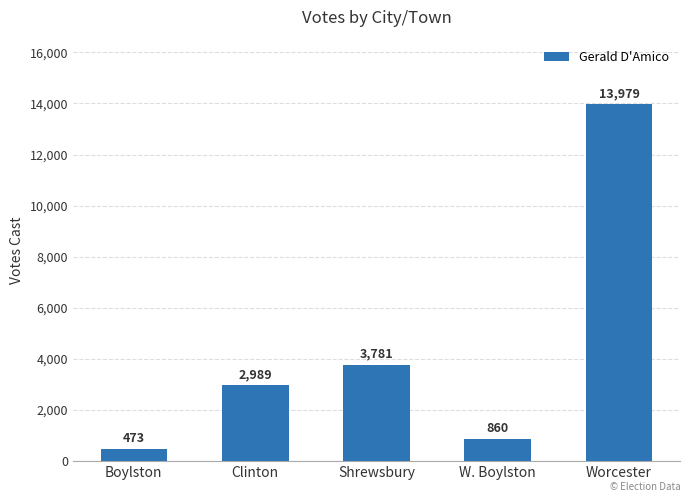

What is the sum of the values at Worcester and Boylston?

14452